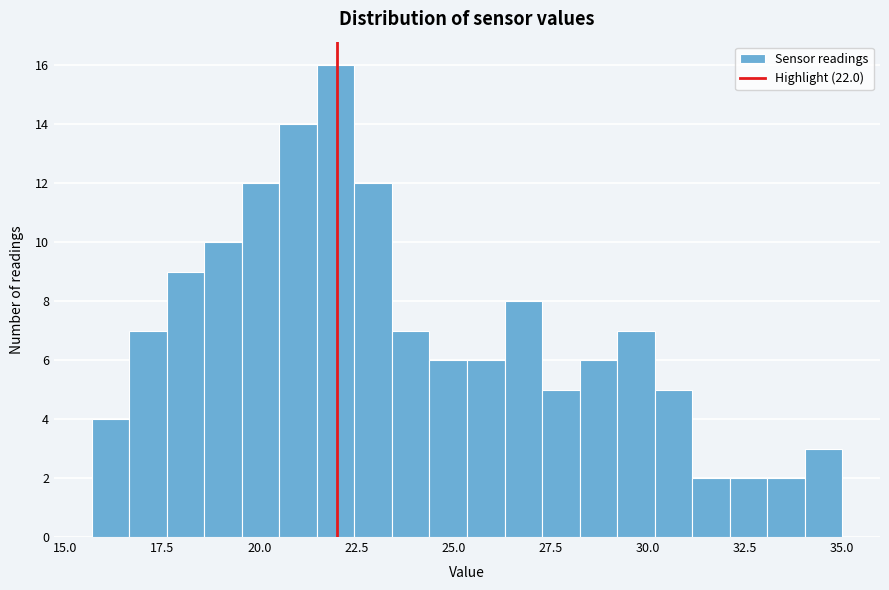

Around what value on the x-axis is the tallest bar? Give the approximate position of its centre, as read against the axis.

22.0